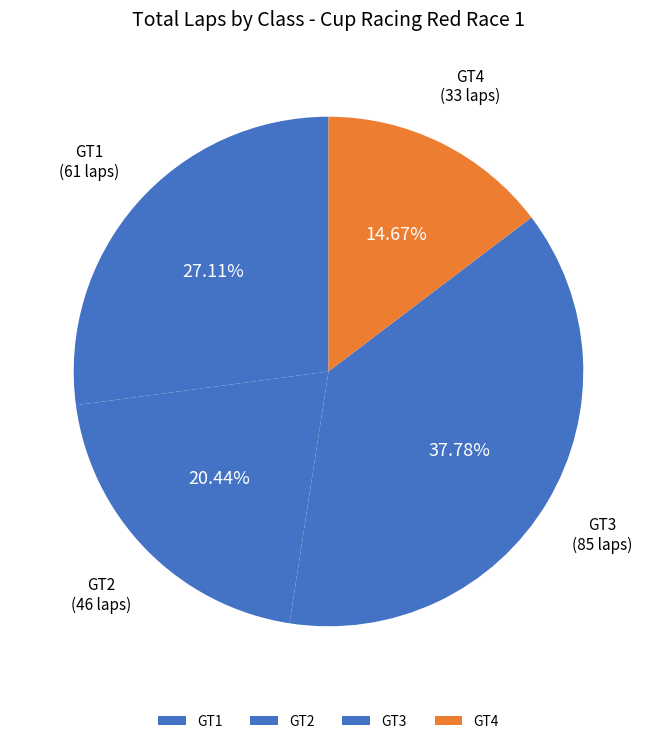

What percentage is the GT3 slice, to the nearest percent?

38%